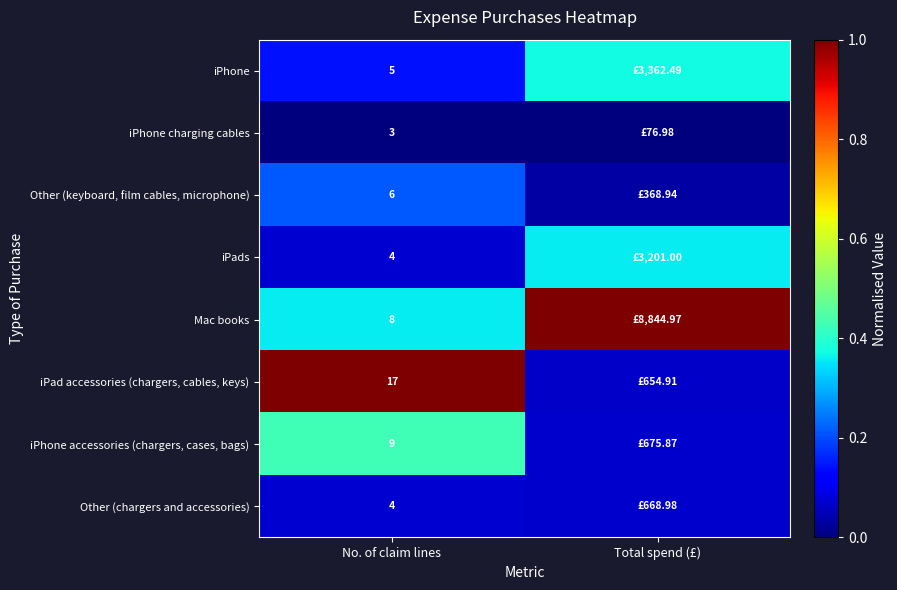

Is the value of Other (chargers and accessories) at No. of claim lines greater than the value of iPad accessories (chargers, cables, keys) at No. of claim lines?

No